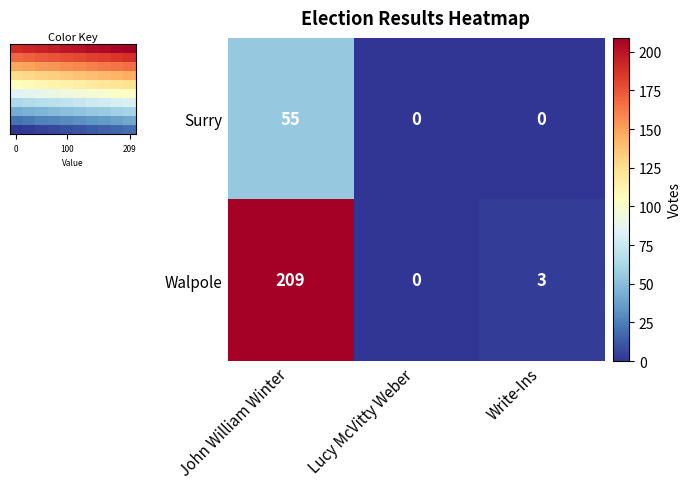

How many values in Walpole are above zero?

2